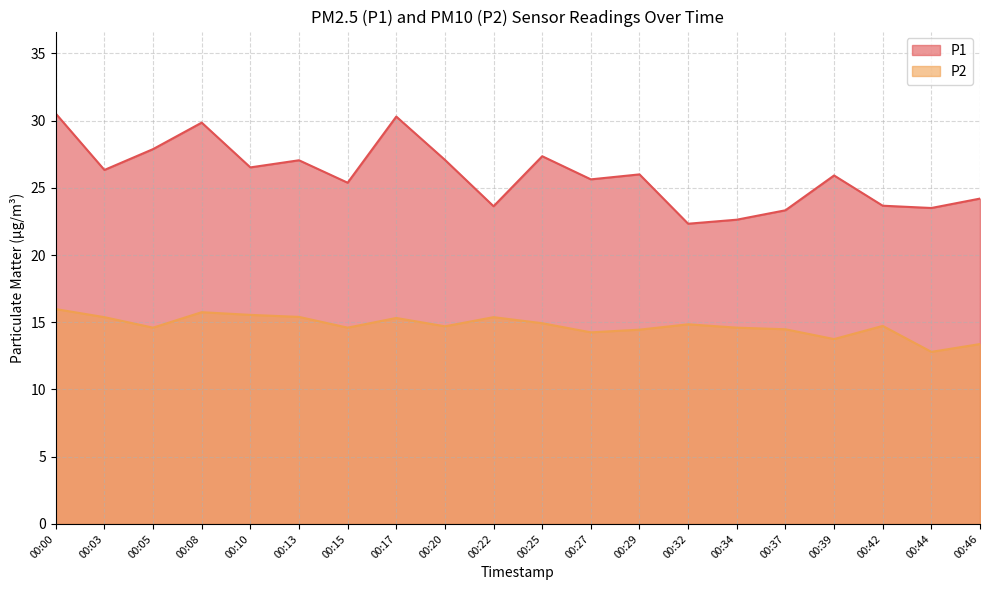

What is the difference between the second highest and minimum values in the P2 series?

2.9